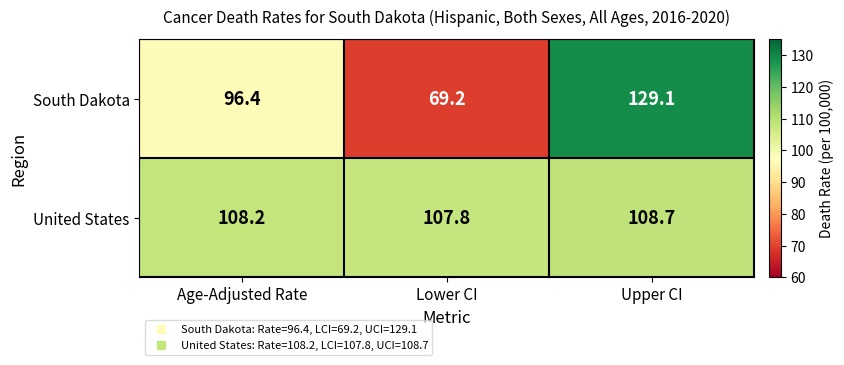

Rank the series by their average value, from highest to lowest.

United States, South Dakota